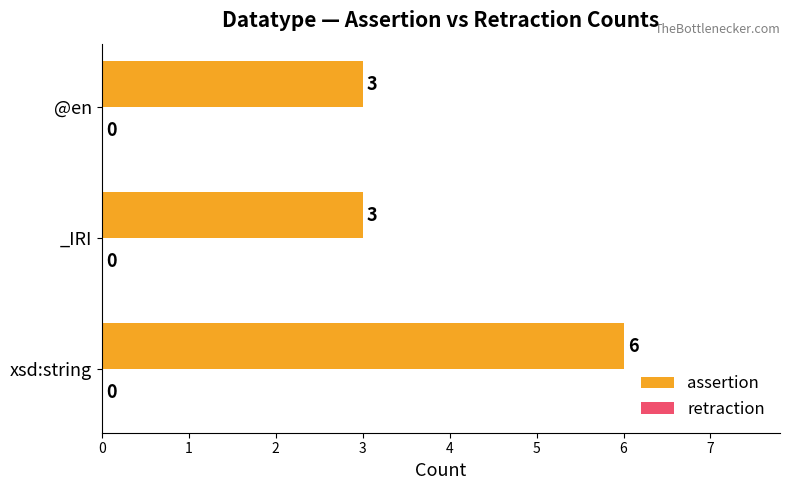

Reading bottom to top, extract all data points from this chart.

xsd:string=6	_IRI=3	@en=3